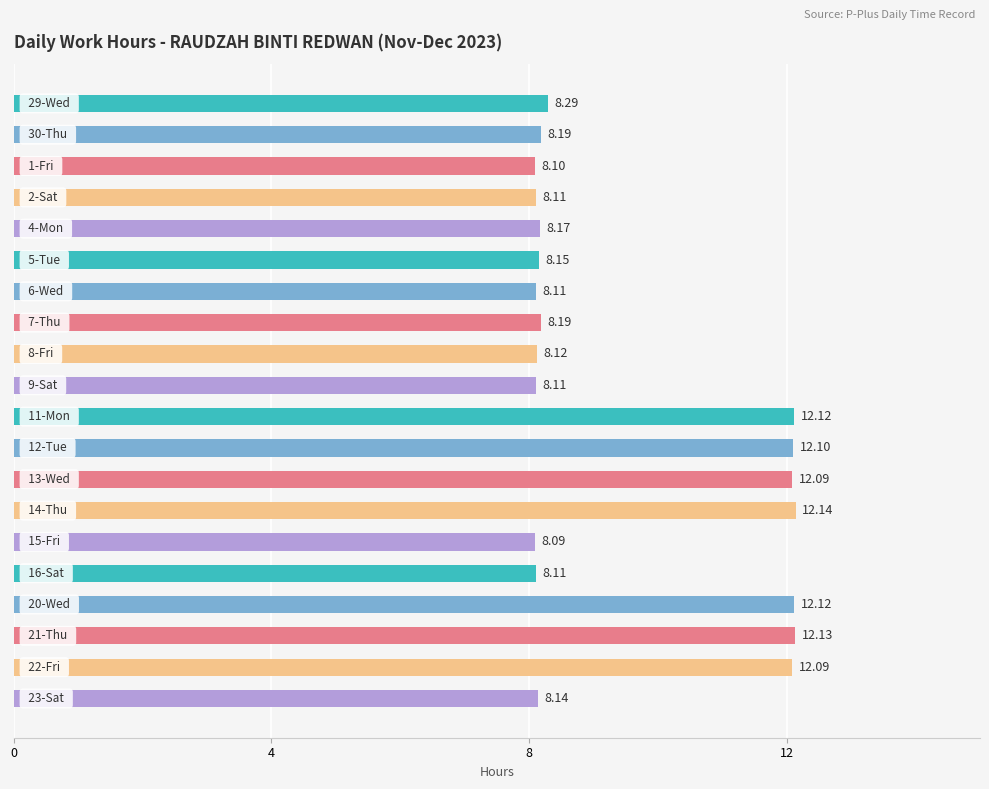

What is the average value?

9.5